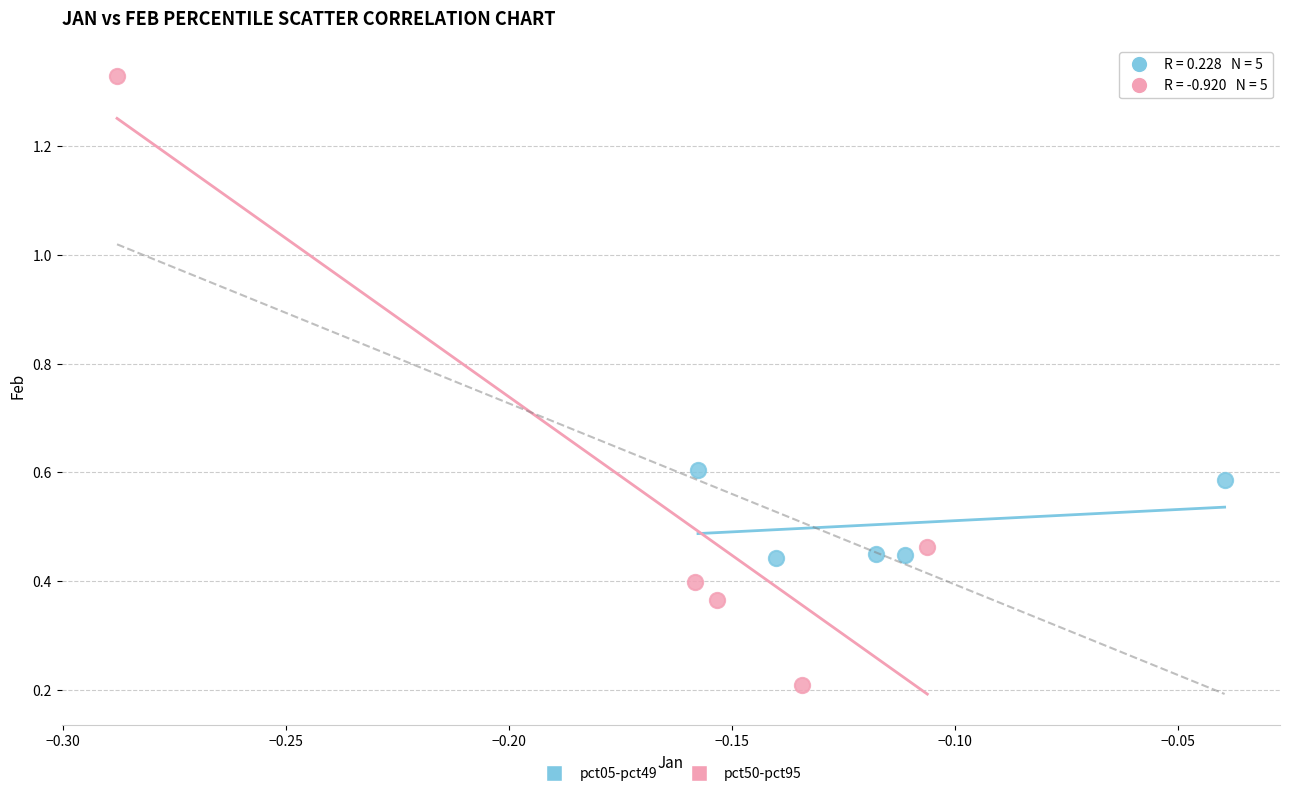

Which series contains the lowest Y value?

pct50-pct95